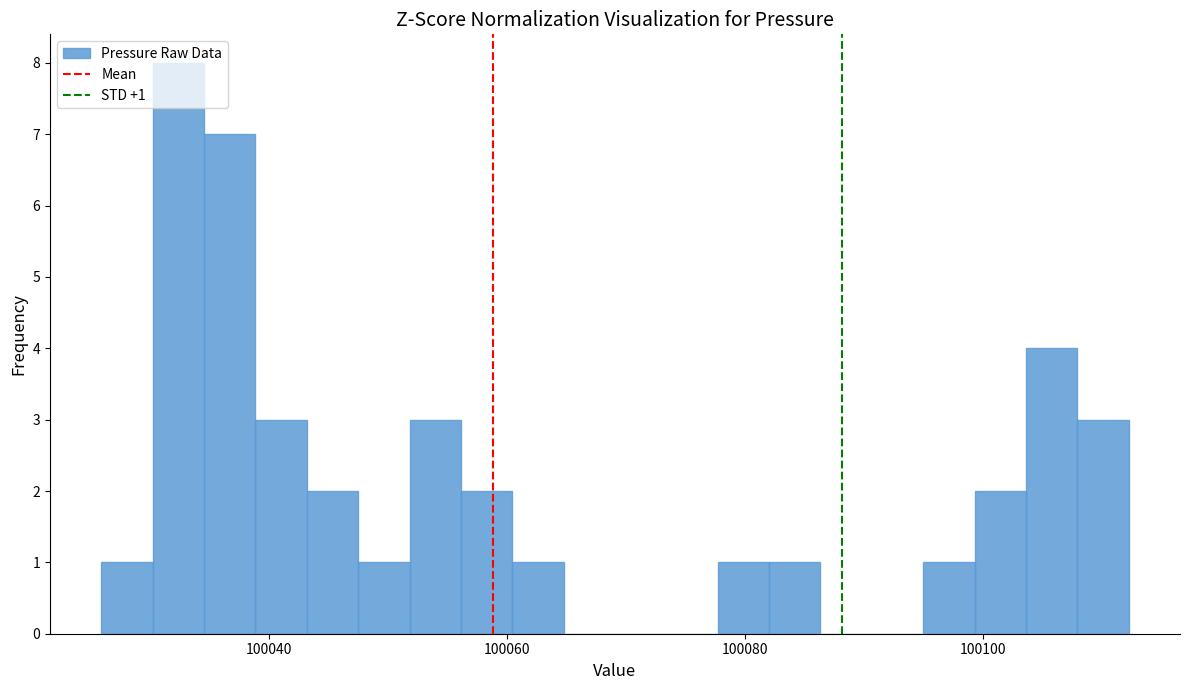

Around what value on the x-axis is the tallest bar? Give the approximate position of its centre, as read against the axis.

100032